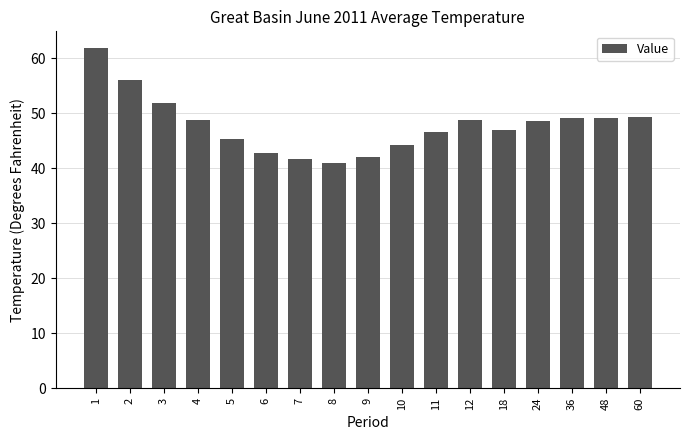

Does the chart contain any negative values?

No